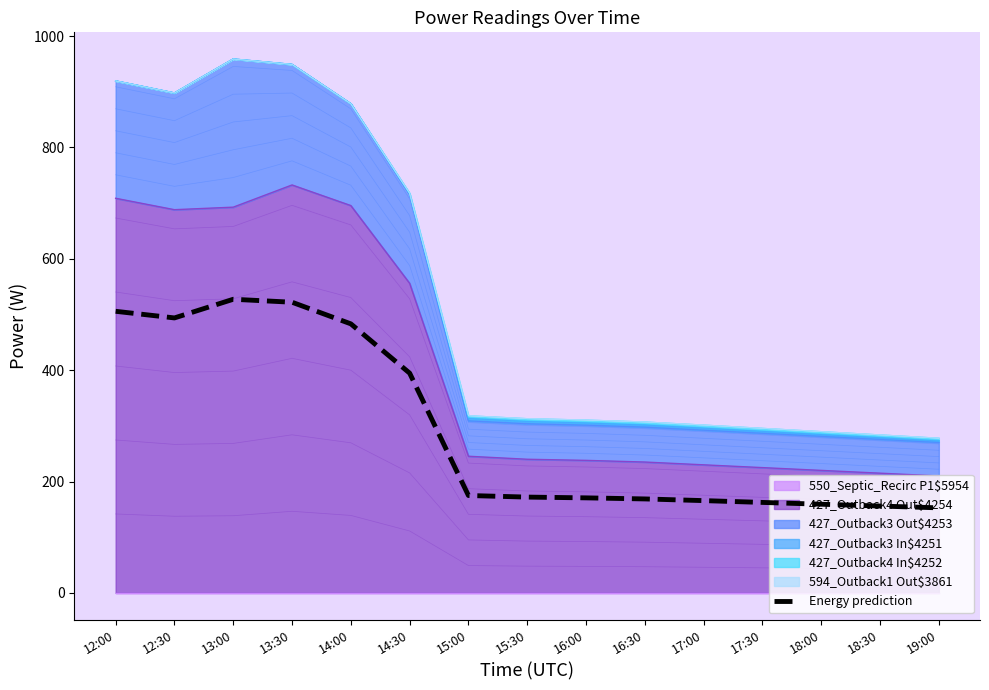

What is the difference between the maximum and second lowest values?

371.4